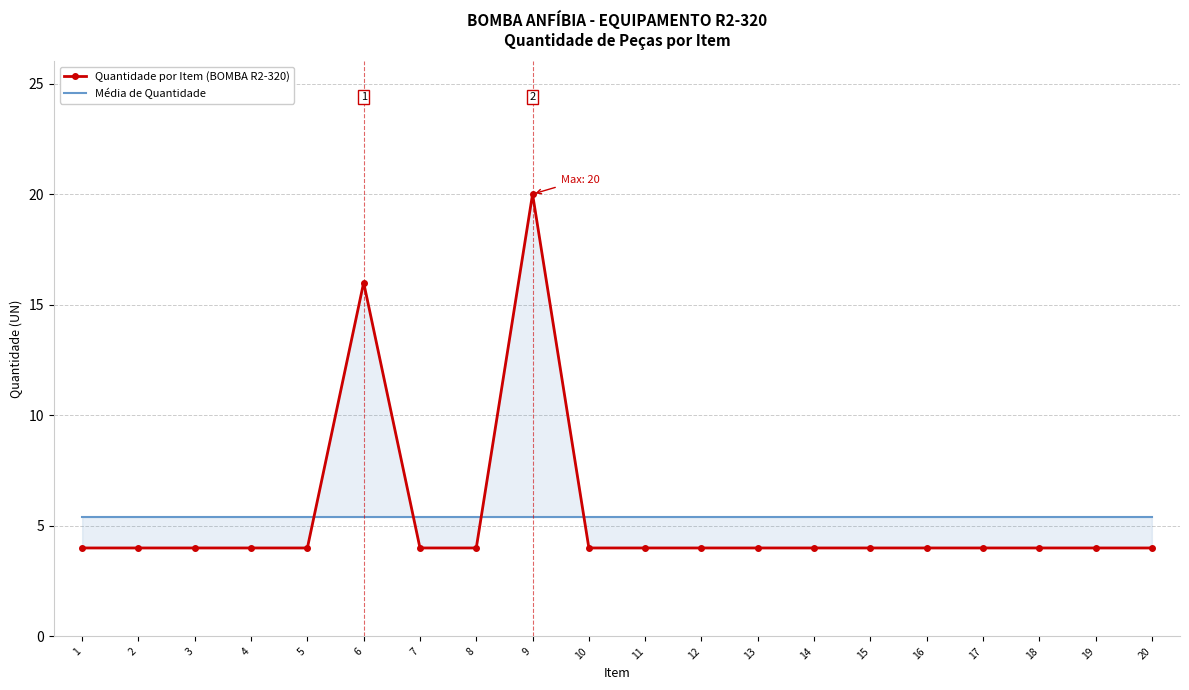

Which has a higher value, 8 or 10?

8